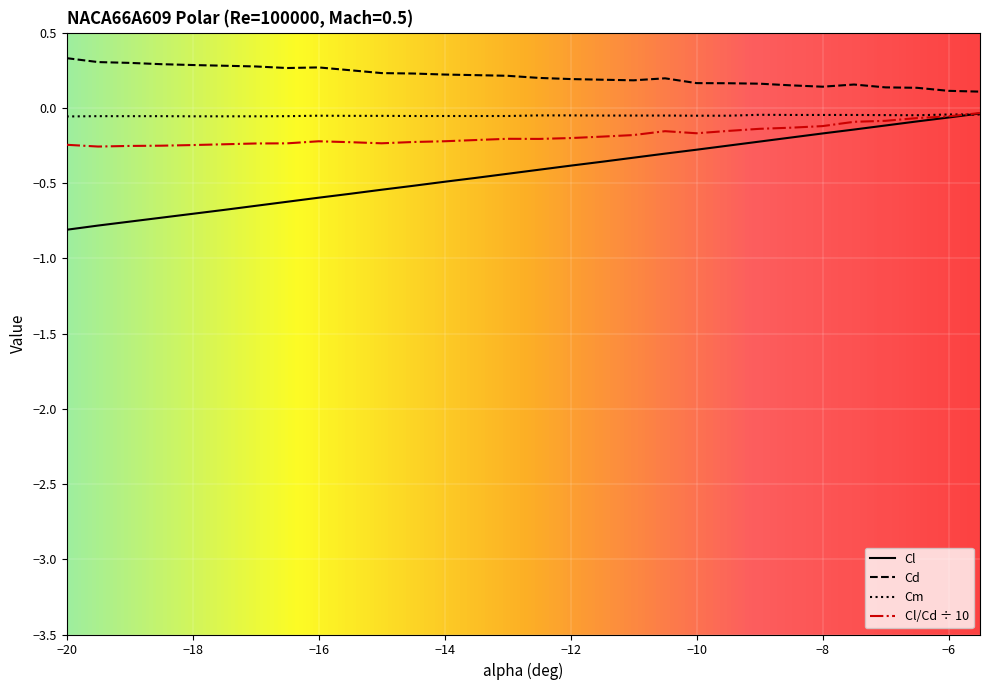

After their last crossing, which series has the higher values: Cl/Cd ÷ 10 or Cm?

Cl/Cd ÷ 10